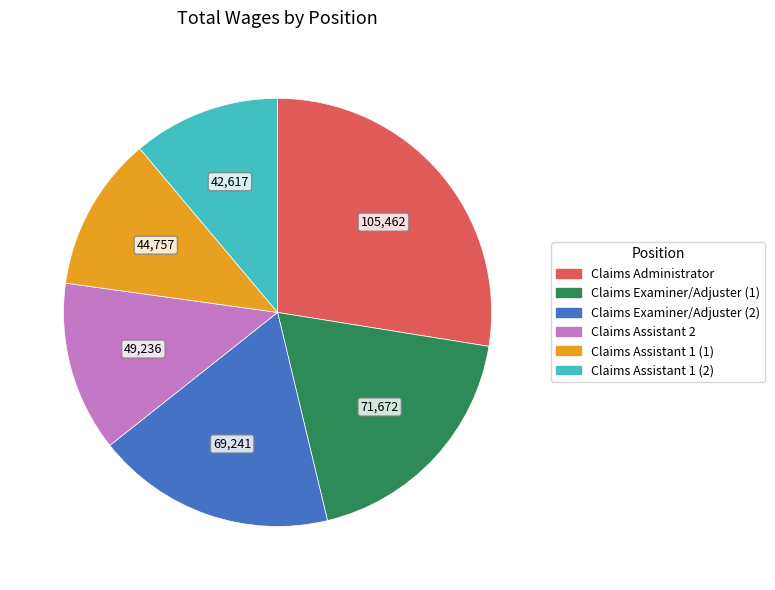

Rank the categories by value from lowest to highest.

Claims Assistant 1 (2), Claims Assistant 1 (1), Claims Assistant 2, Claims Examiner/Adjuster (2), Claims Examiner/Adjuster (1), Claims Administrator